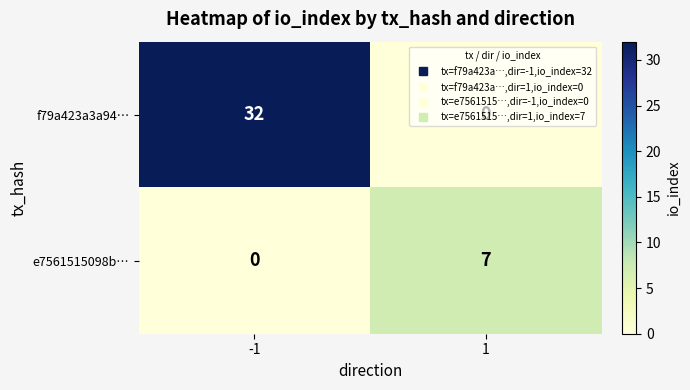

What is the sum of all e7561515098b… values?

7